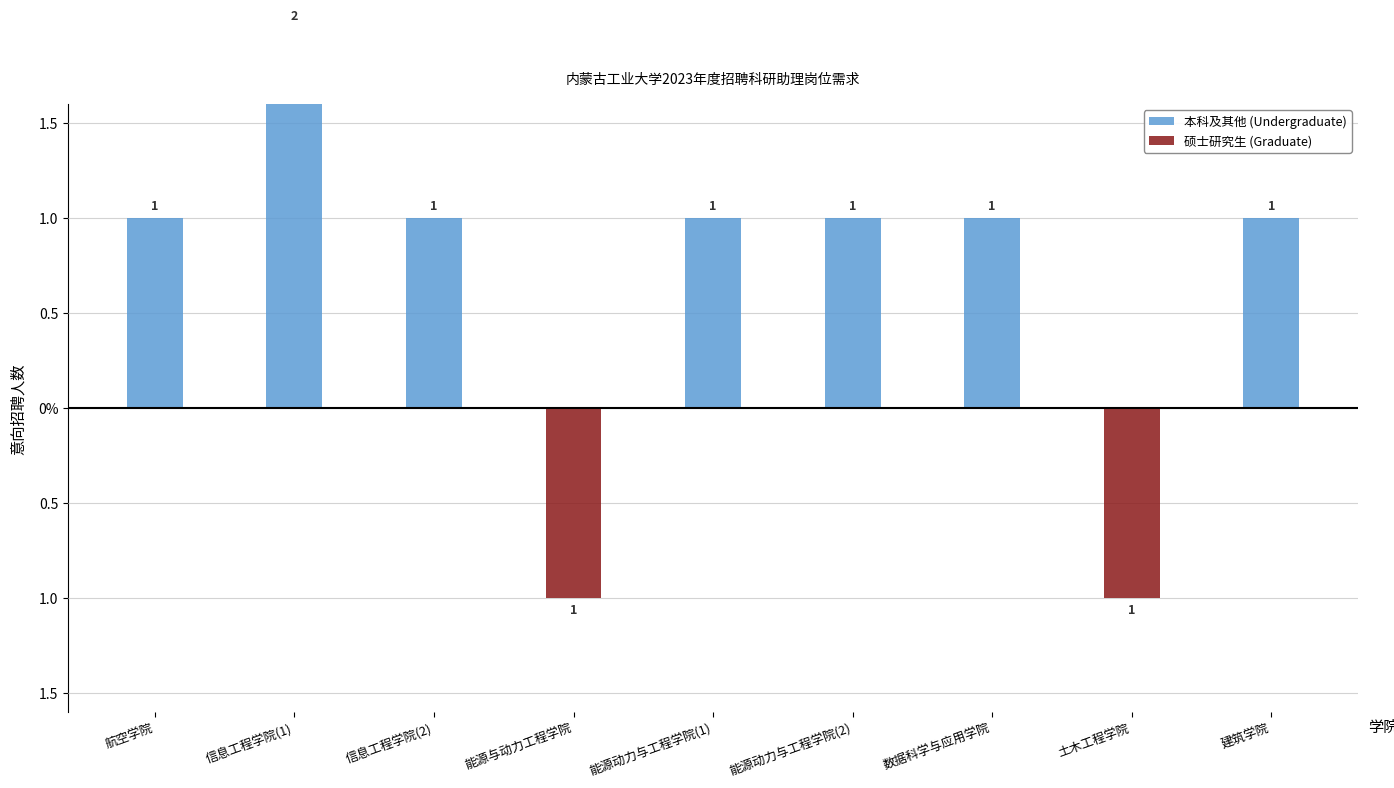

What position from the right is 土木工程学院?

2